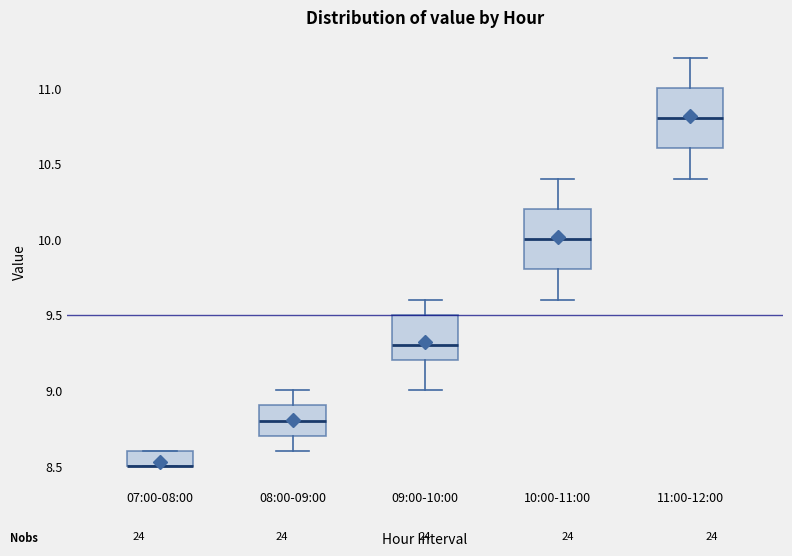

Where does the lower whisker of the box for 11:00-12:00 end on the y-axis? The values are not printed on the chart, so give them approximately, as read against the axis.

10.4